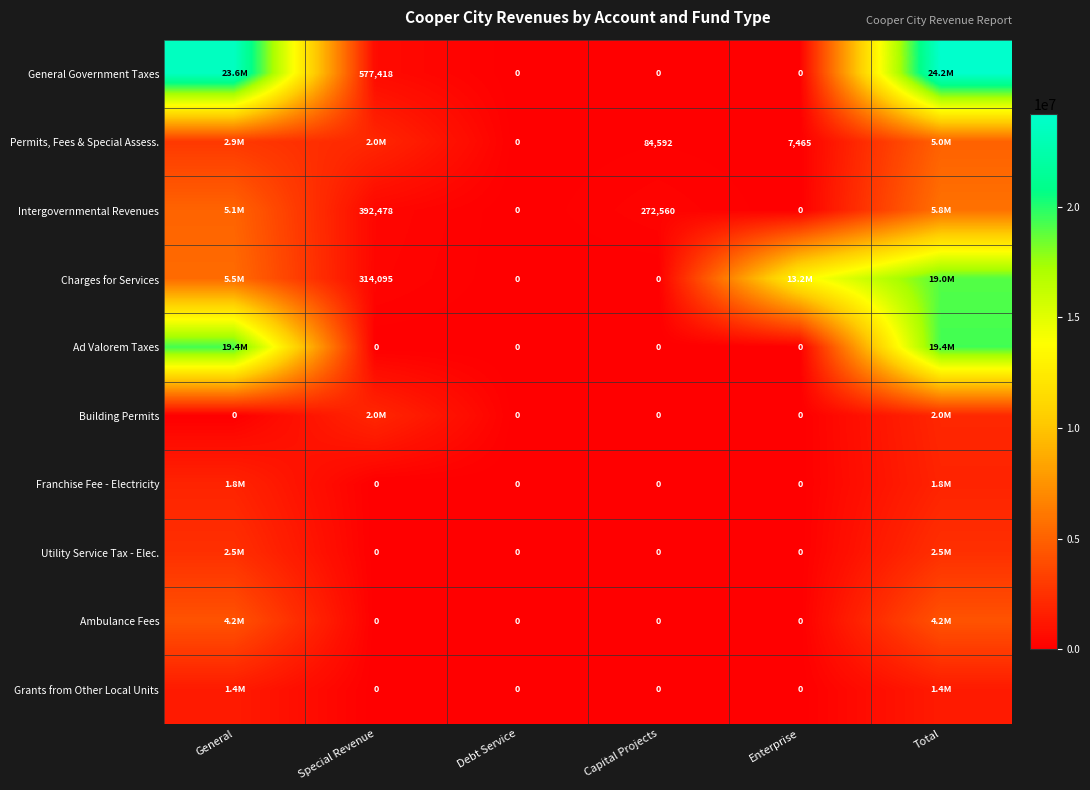

The Charges for Services series shows 84042 at Special Revenue. True or false?

False